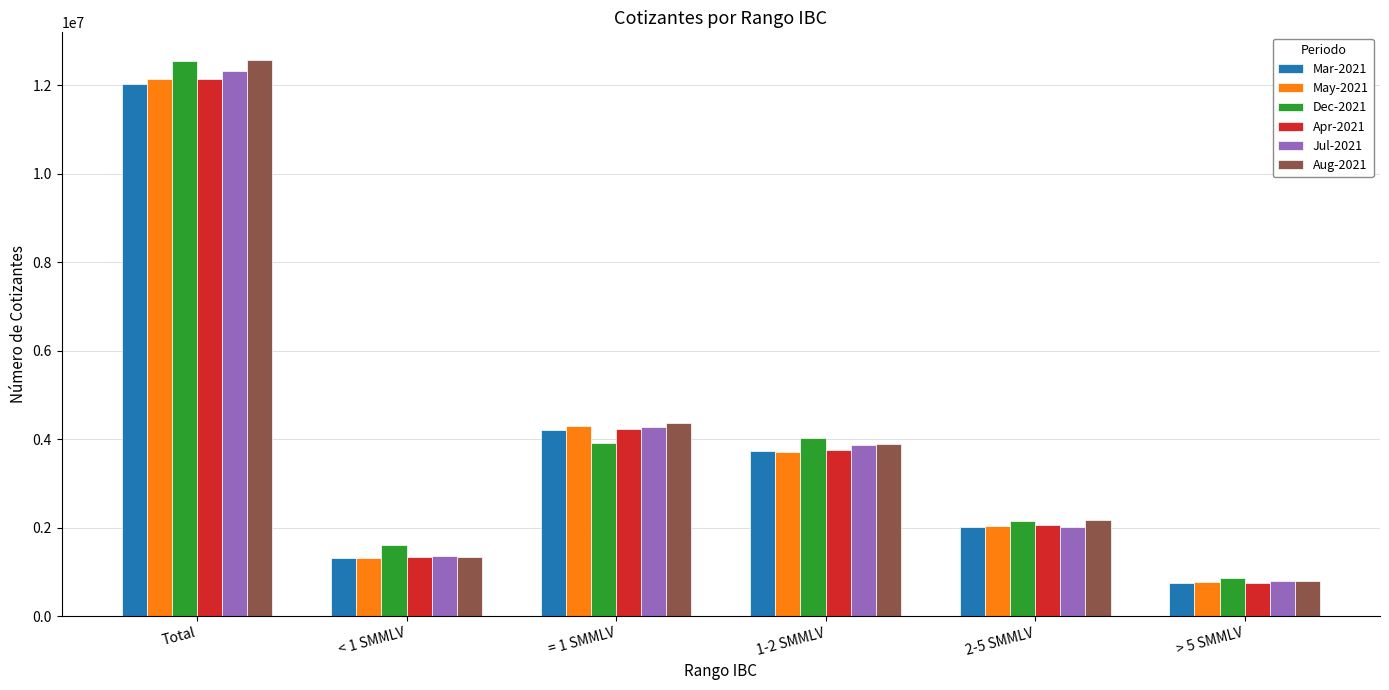

The value of Jul-2021 at = 1 SMMLV is 6428327. True or false?

False